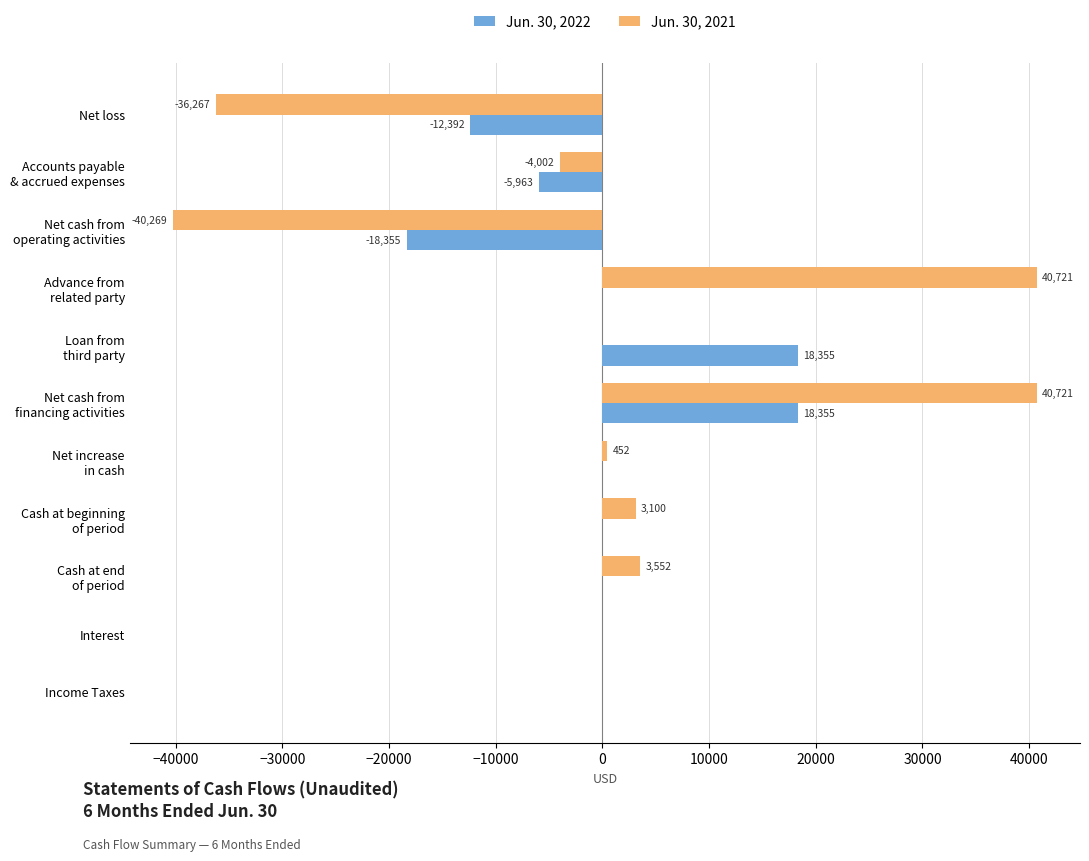

Count the number of data series in this chart.

2